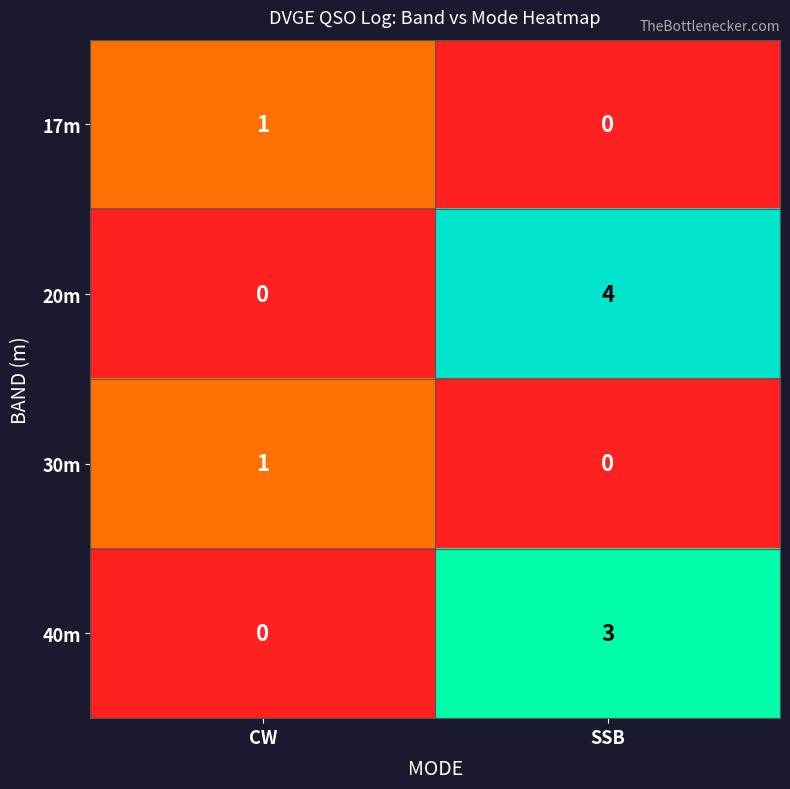

How many categories are shown in the chart?

2